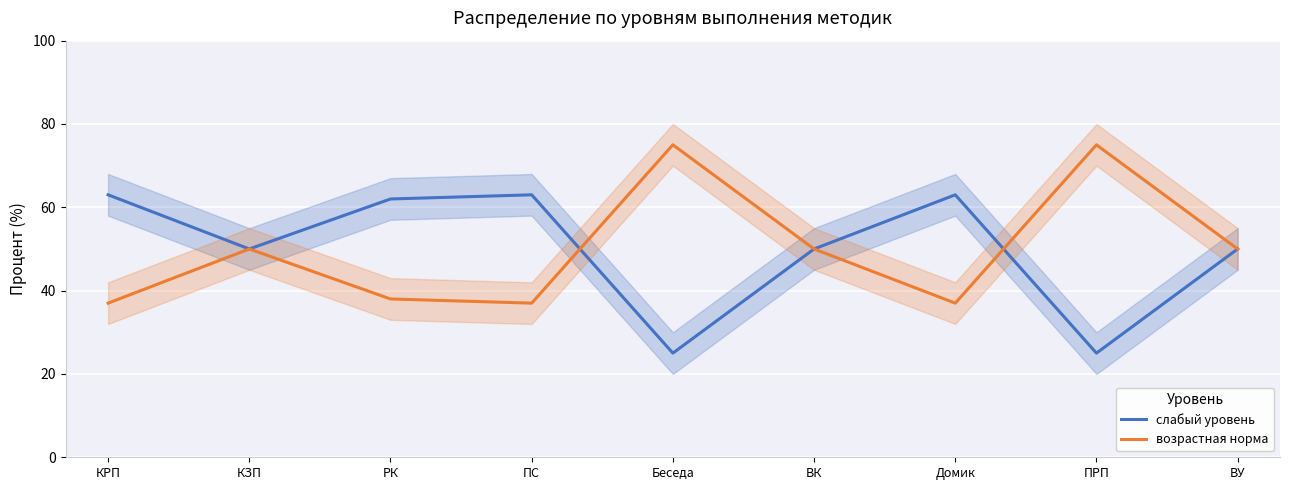

What is the difference between the maximum and minimum values in the слабый уровень series?

38